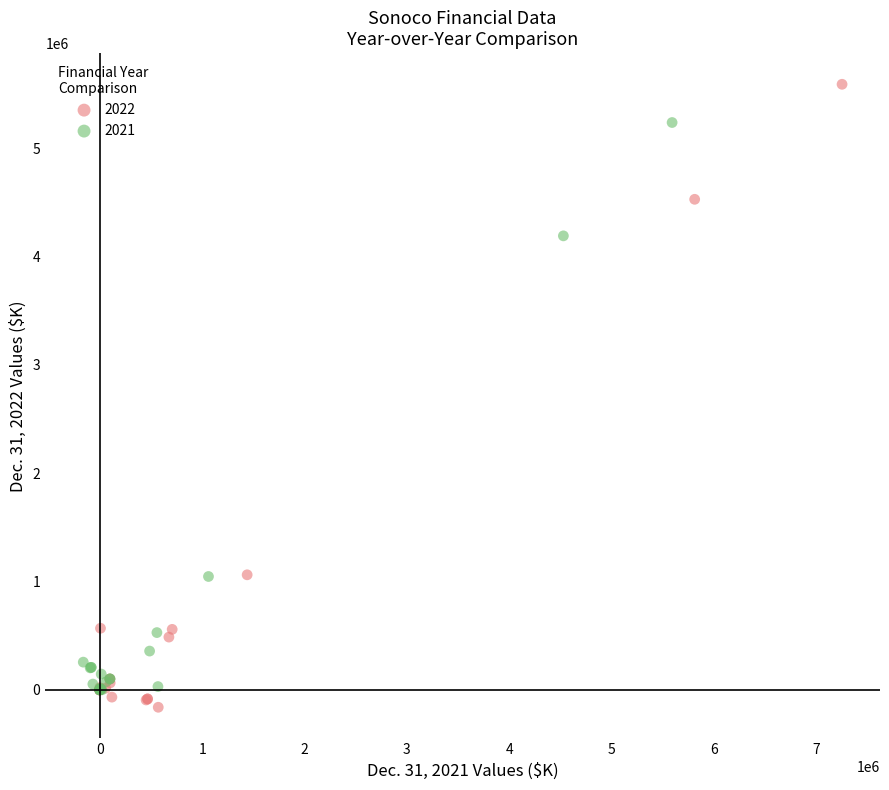

Which series has the widest spread of Y values?

2022